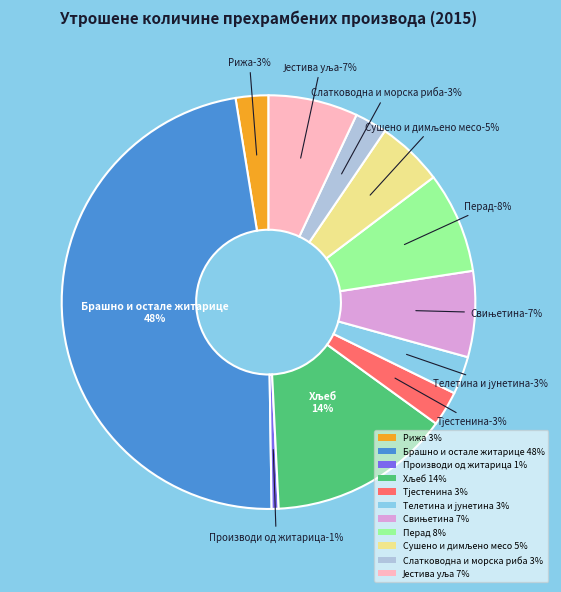

What percentage is the Слатководна и морска риба slice, to the nearest percent?

3%